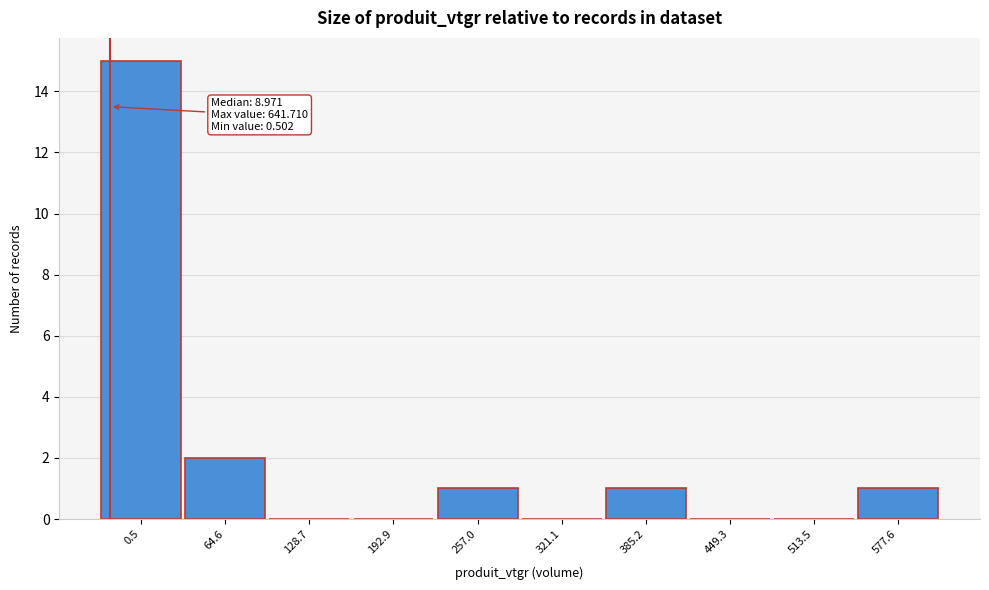

Reading left to right, transcribe all the data shown in this chart.

0.5=15	64.6=2	128.7=0	192.9=0	257.0=1	321.1=0	385.2=1	449.3=0	513.5=0	577.6=1